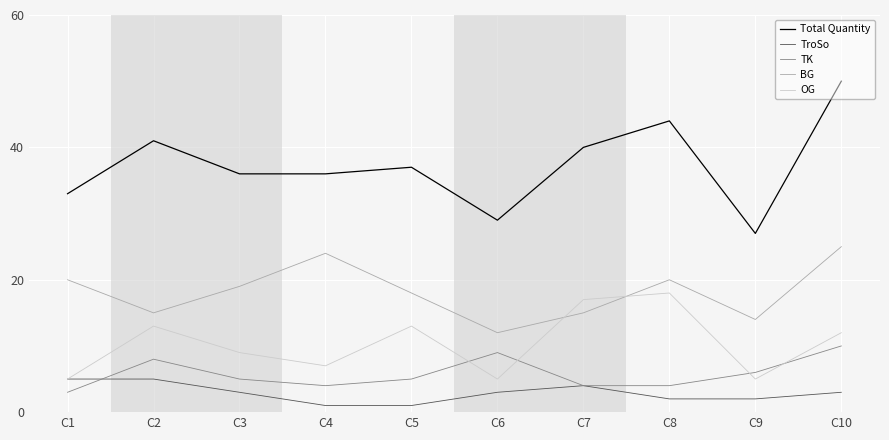

Rank the series at C10 from highest to lowest value.

Total Quantity, BG, OG, TK, TroSo